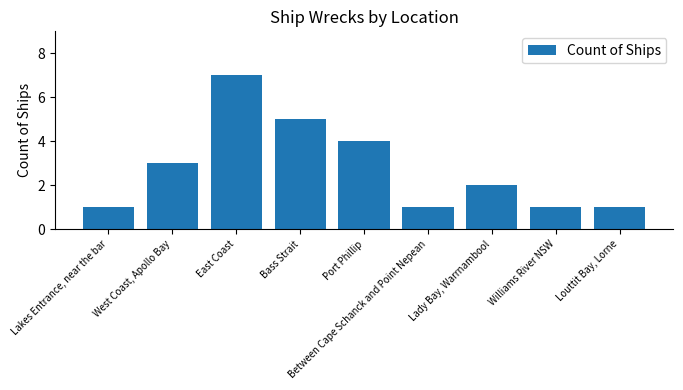

Reading right to left, transcribe all the data shown in this chart.

1	1	2	1	4	5	7	3	1